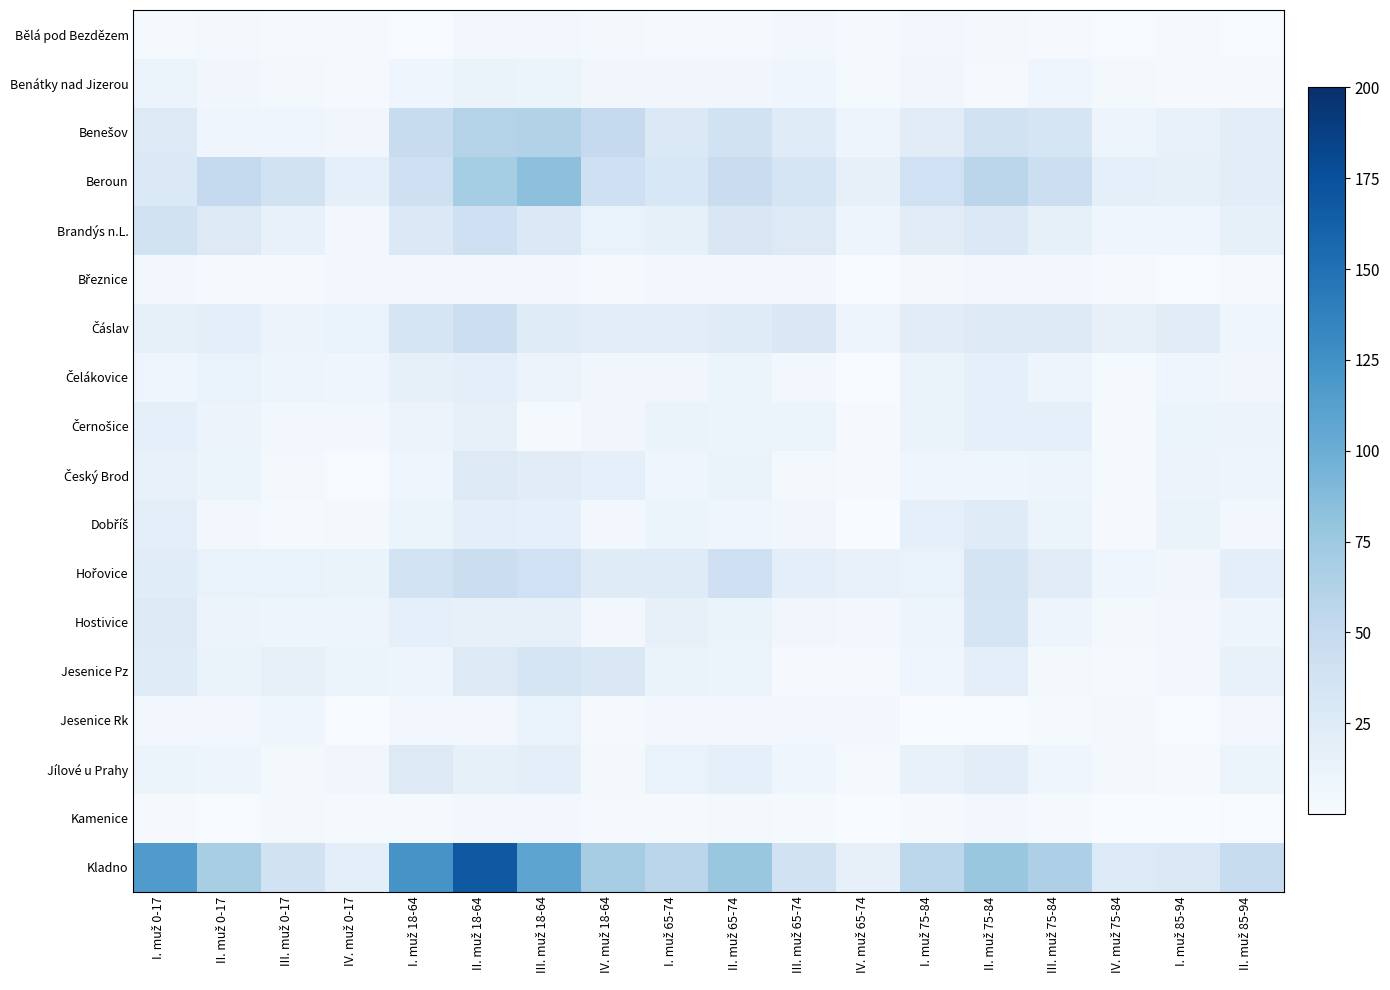

Which series has the largest total across all categories?

Kladno